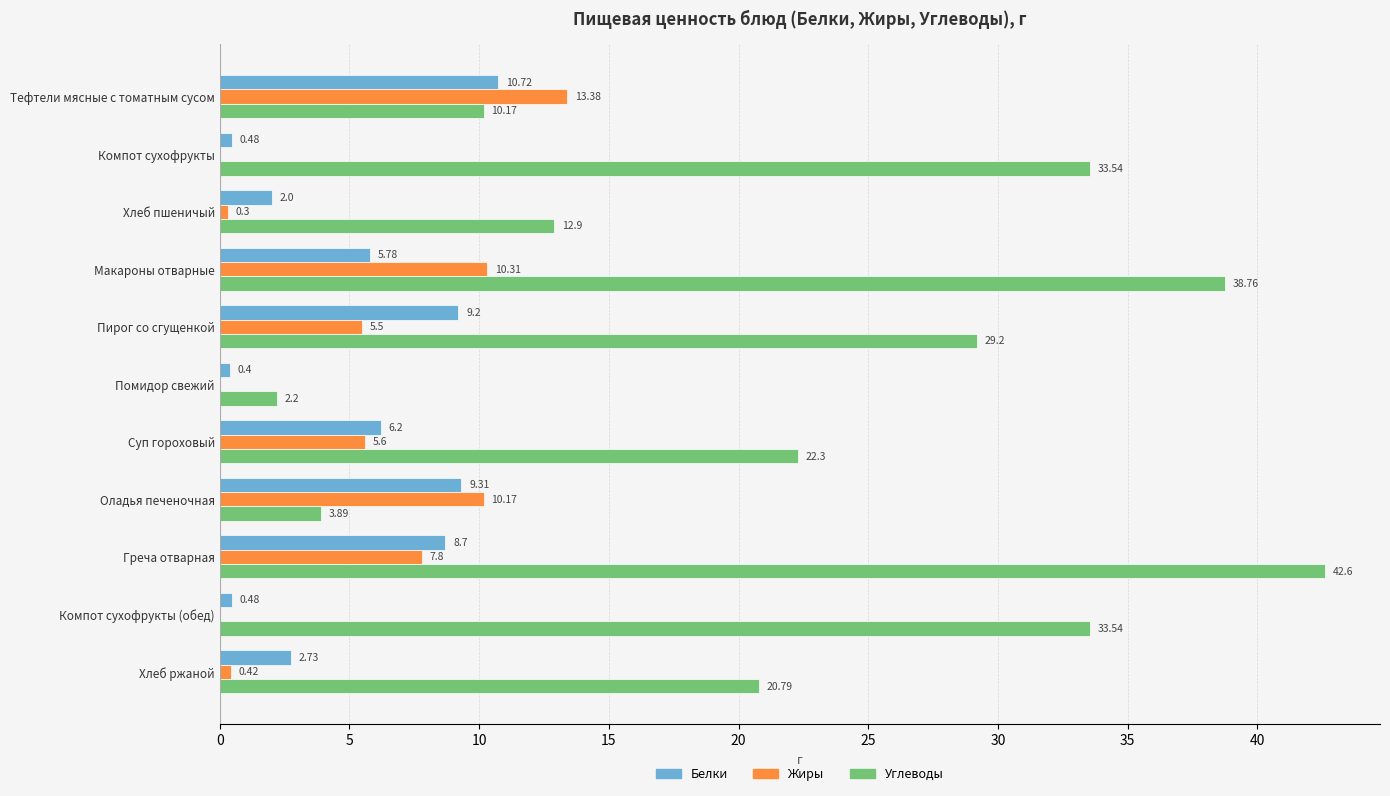

What is the sum of the Жиры values at Суп гороховый and Макароны отварные?

15.9